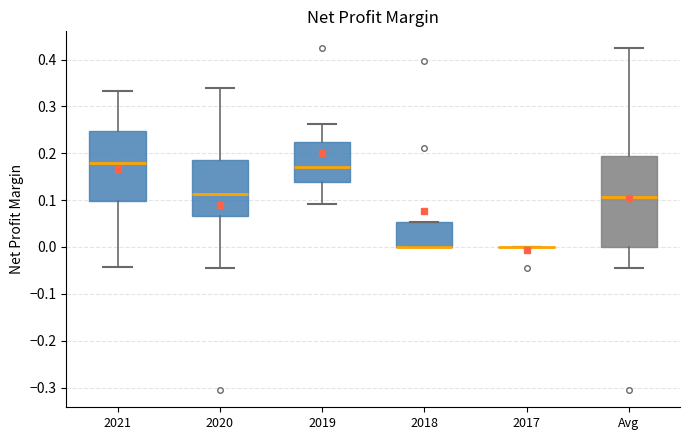

Comparing the boxes themselves (not the whiskers), which one is the tallest?

Avg